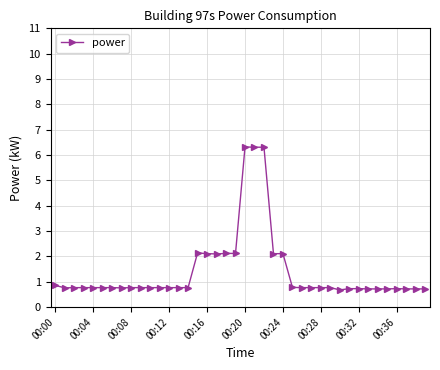

Does the chart display data point markers on the line(s)?

Yes